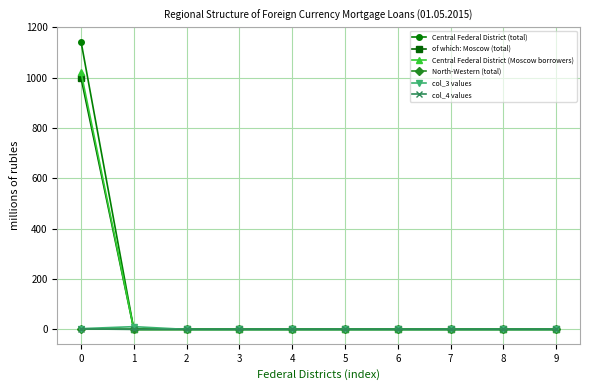

Does the chart have visible grid lines?

Yes